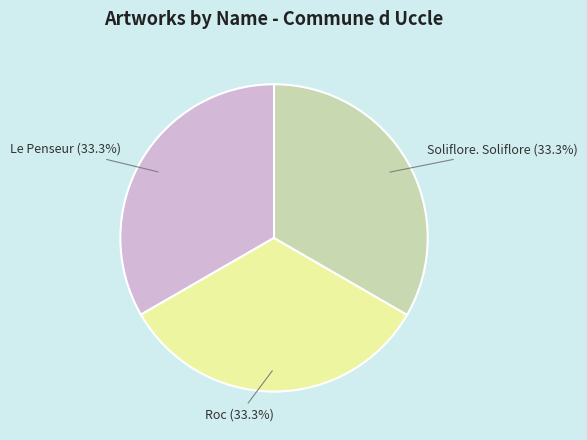

To the nearest percent, what is the average slice percentage?

33%